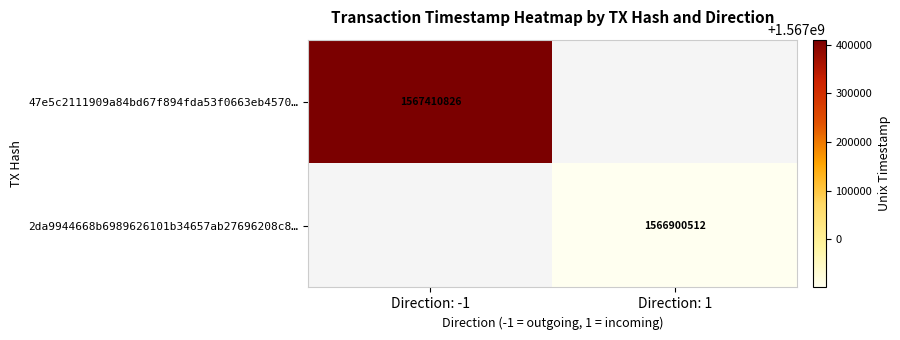

Is the value of 47e5c2111909a84bd67f894fda53f0663eb4570… at Direction: -1 greater than the value of 2da9944668b6989626101b34657ab27696208c8… at Direction: 1?

Yes